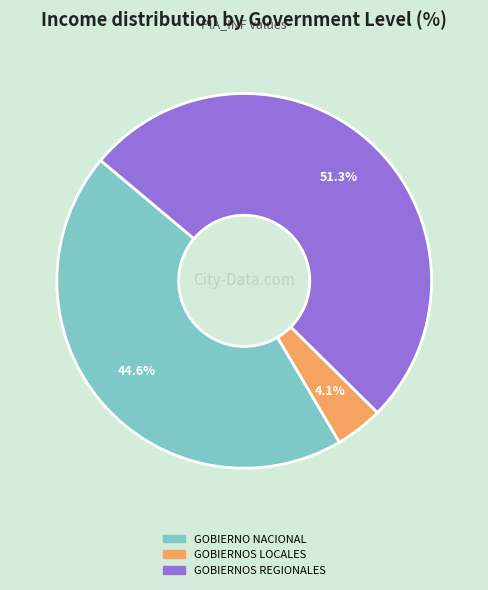

Do GOBIERNO NACIONAL and GOBIERNOS LOCALES together represent more than half of the pie?

No